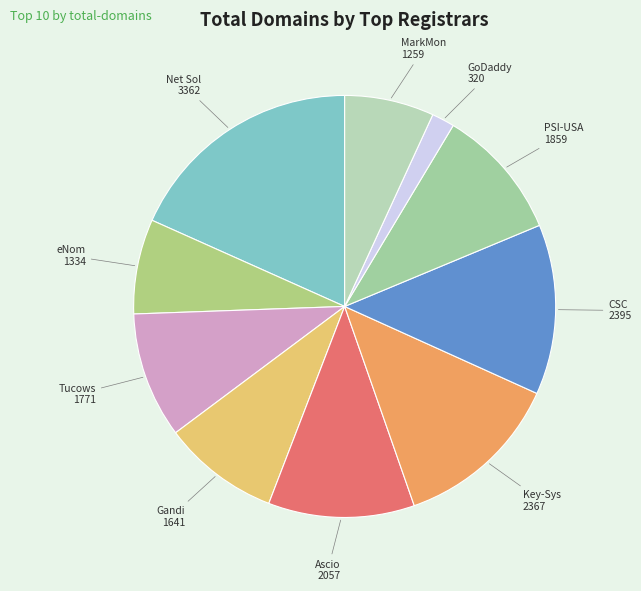

How many slices are in this pie chart?

10